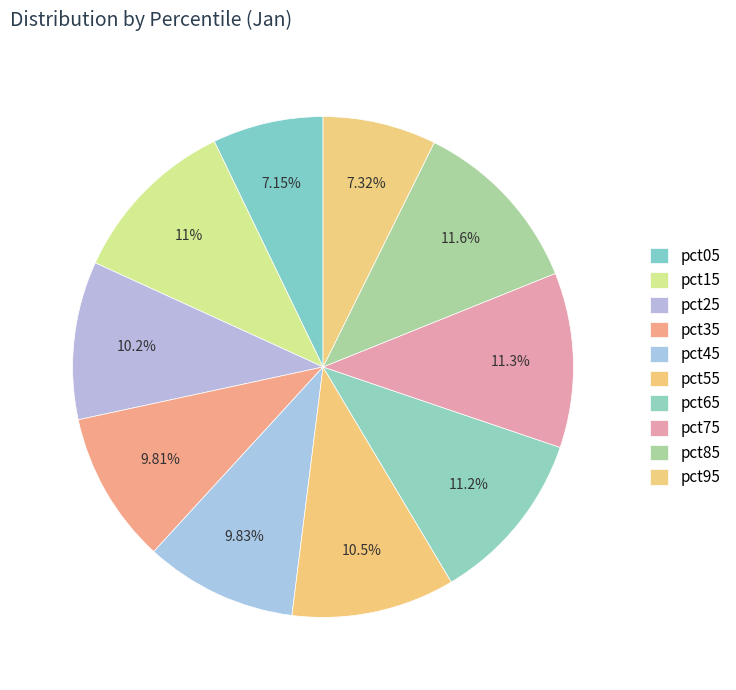

Count the number of slices in the pie.

10